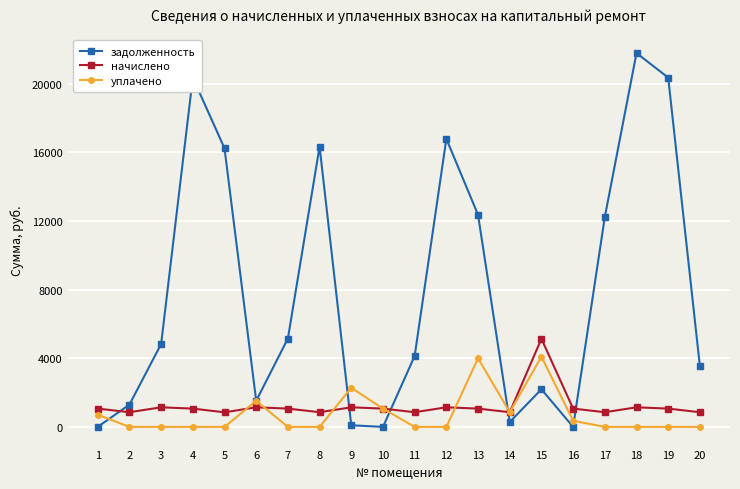

At which label does начислено first exceed 1066?

1